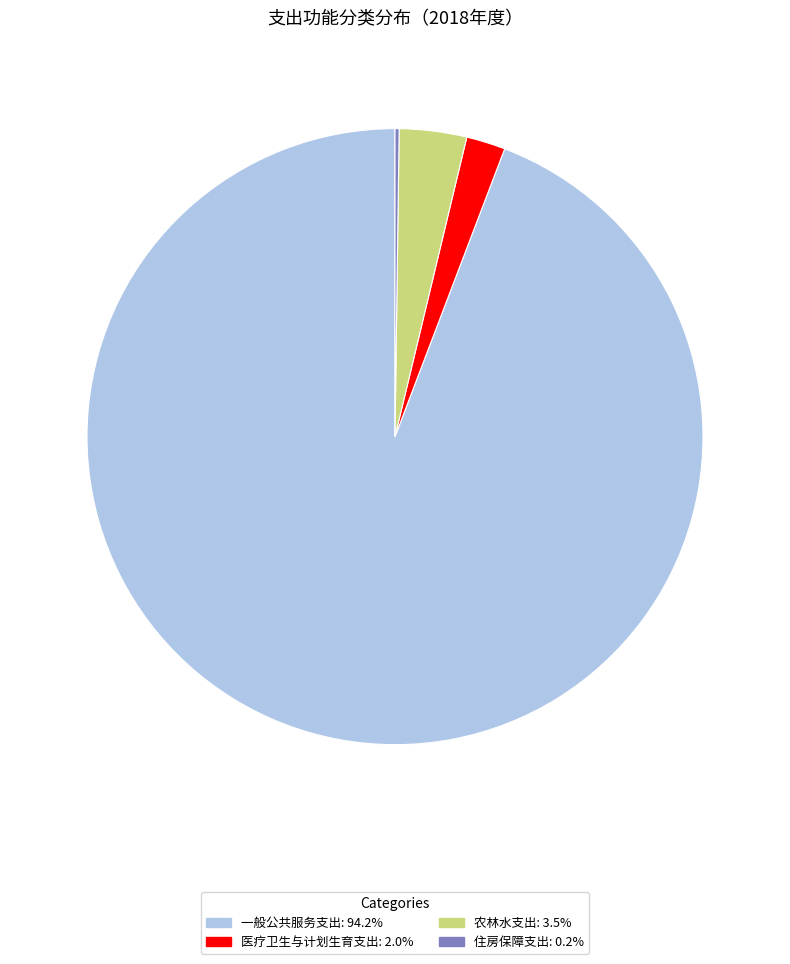

Is it true that 一般公共服务支出 is 94% of the pie?

True